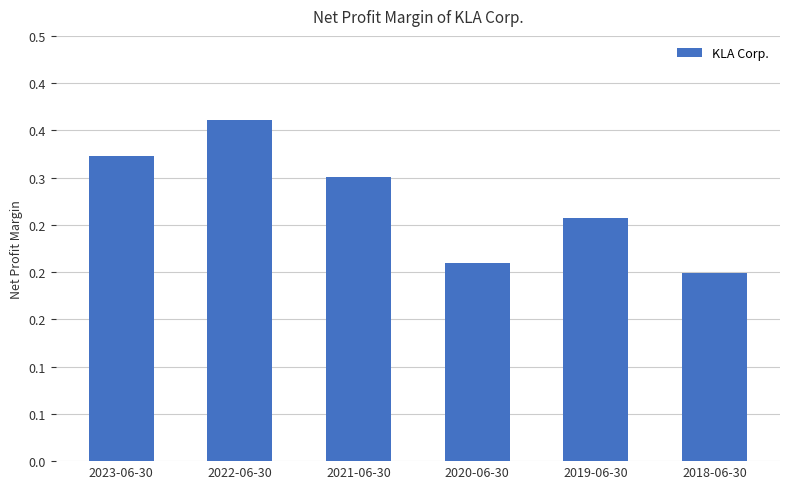

Are the bars horizontal?

No